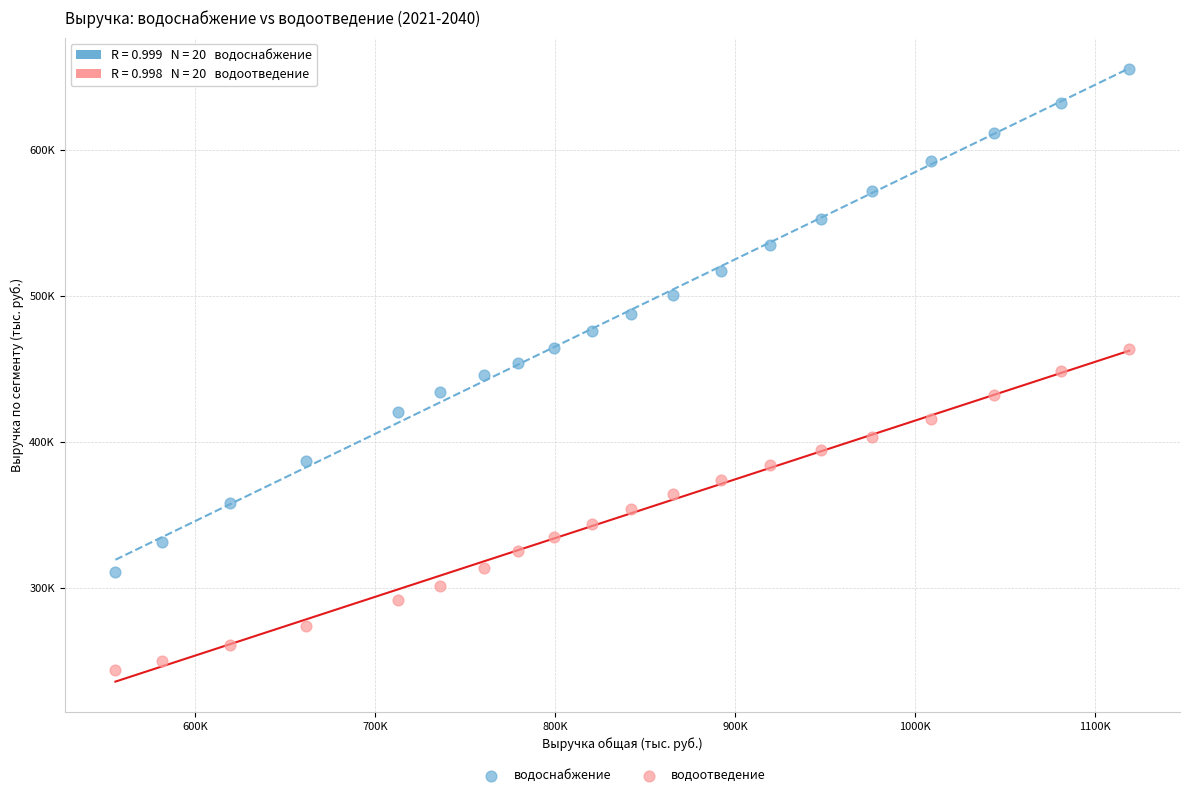

What are all the series names shown in the legend?

водоснабжение, водоотведение